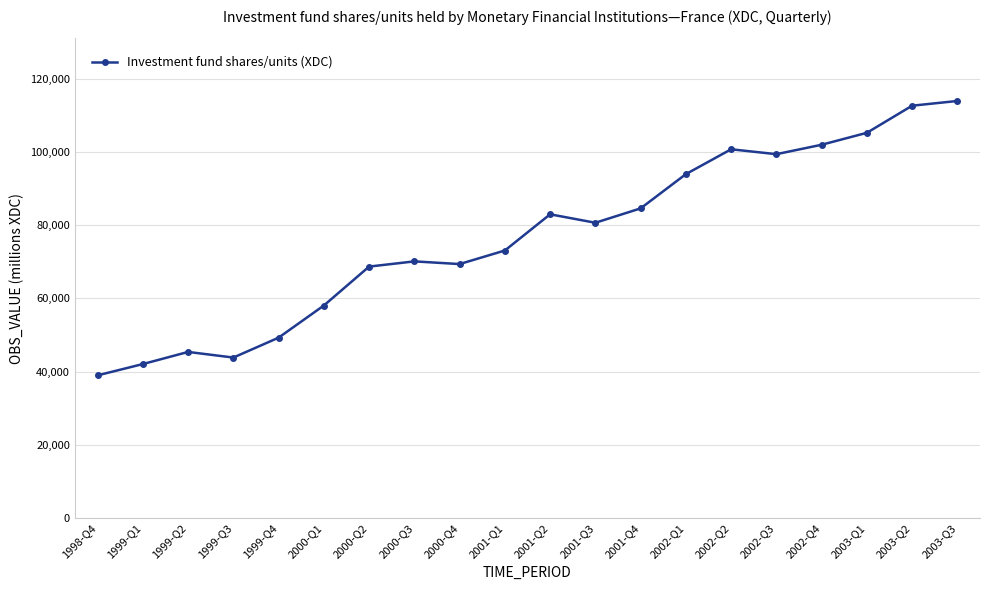

Is it true that the value at 2001-Q3 is 142072?

False